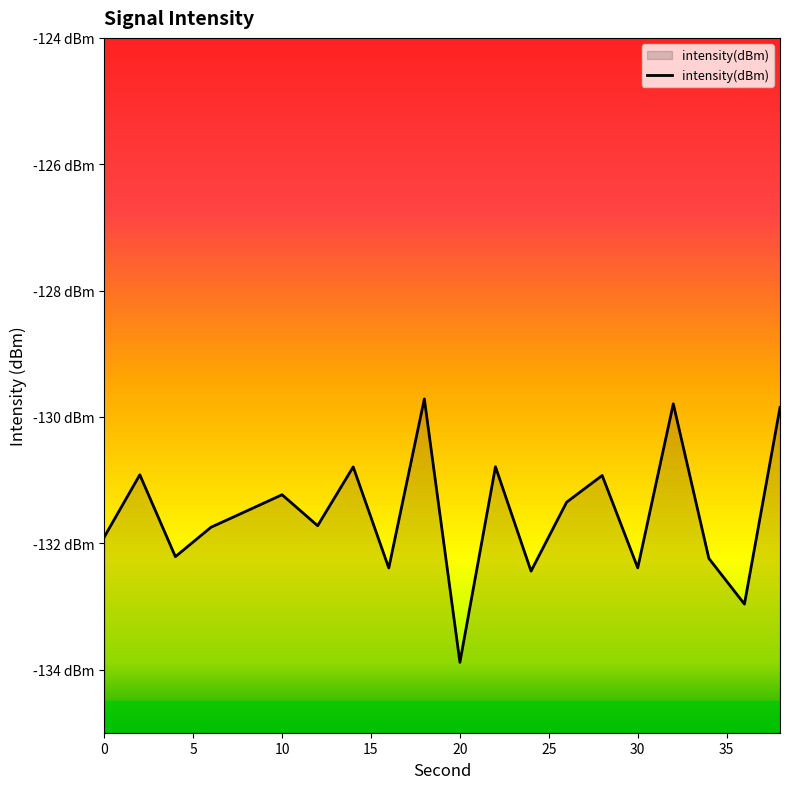

What is the average value?

-131.5